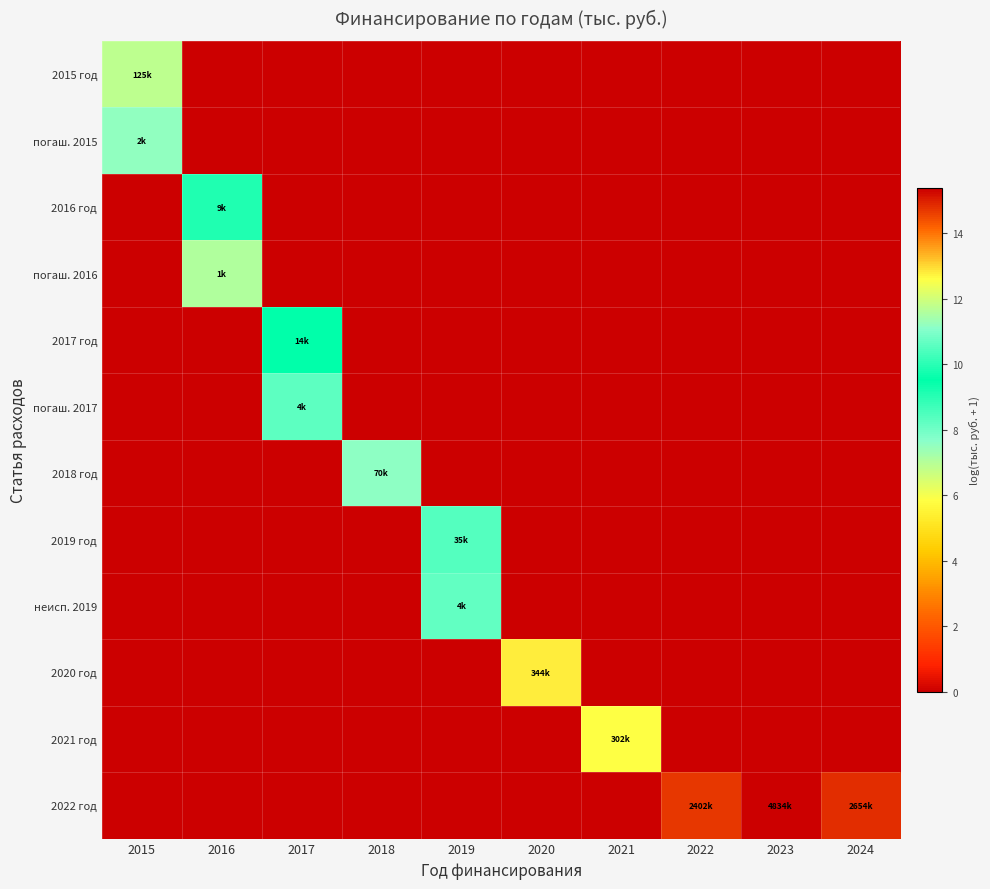

Is the value of неисп. 2019 at 2024 greater than the value of 2015 год at 2018?

No